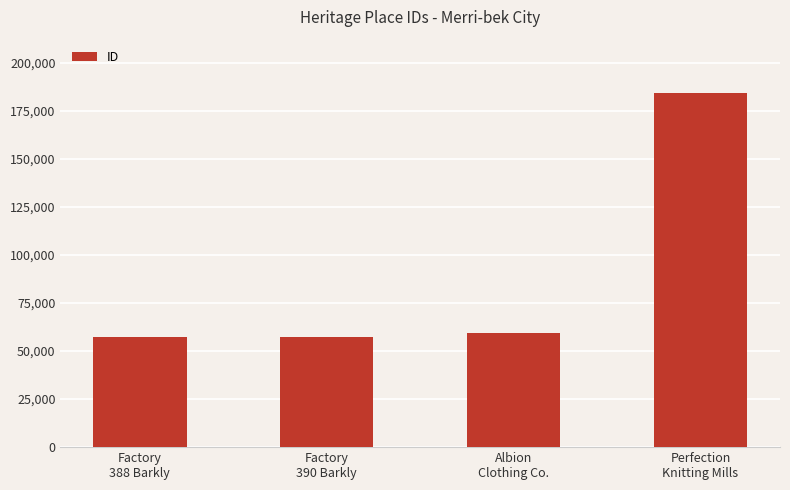

What is the maximum value shown in the chart?

184512